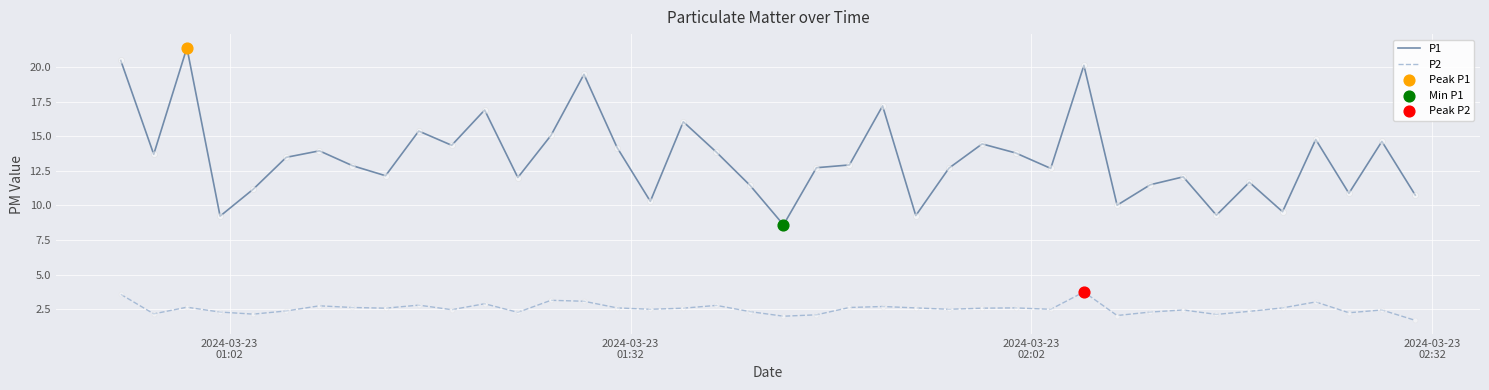

Which series has the largest range (max minus min)?

P1